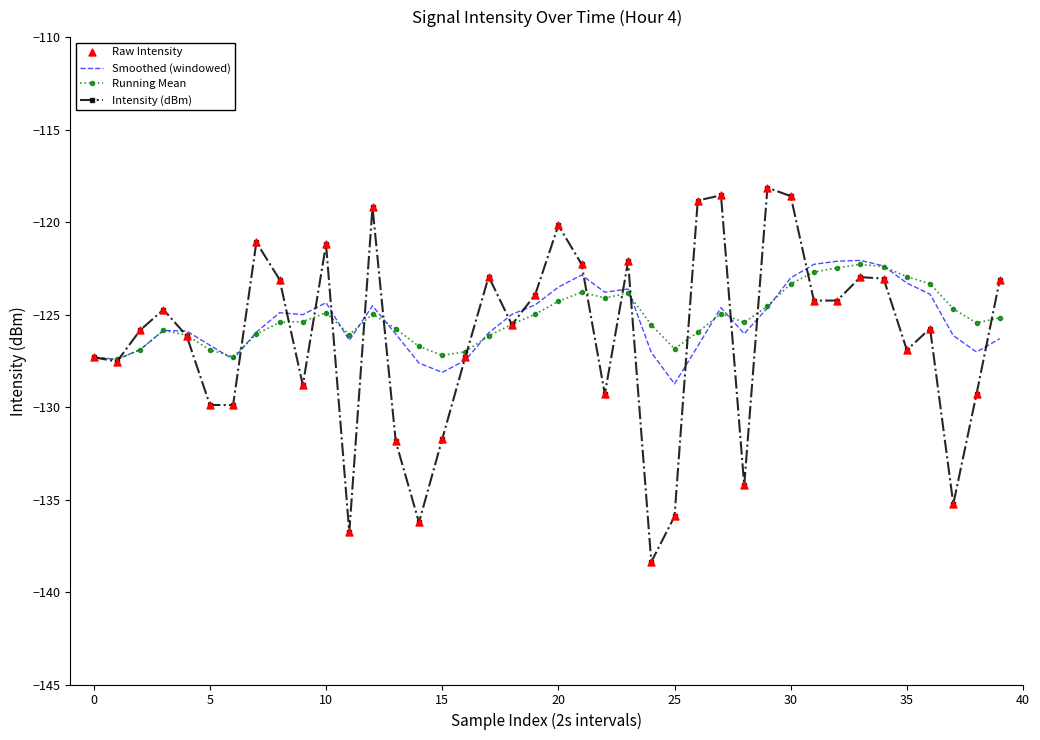

Which series has the largest range (max minus min)?

Intensity (dBm)